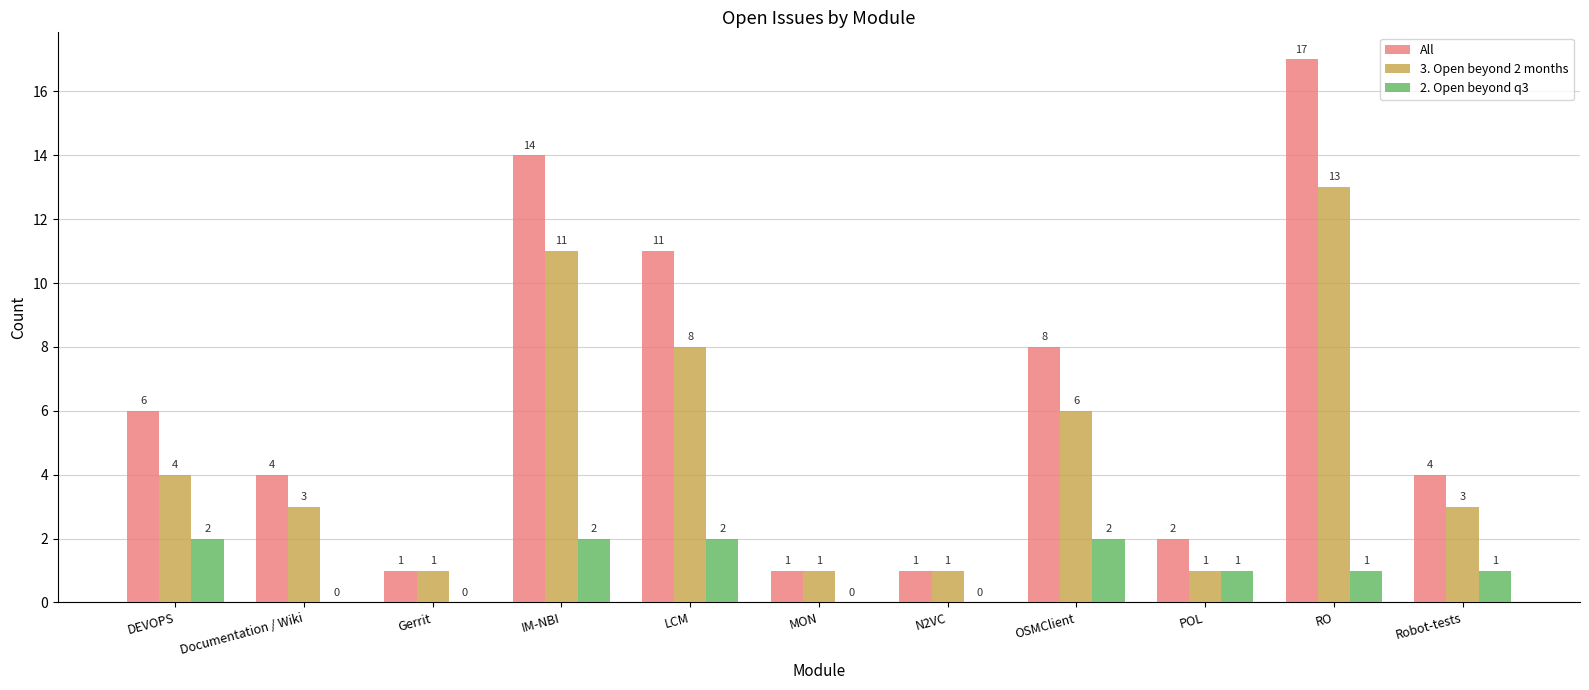

The 2. Open beyond q3 series shows 2 at DEVOPS. True or false?

True